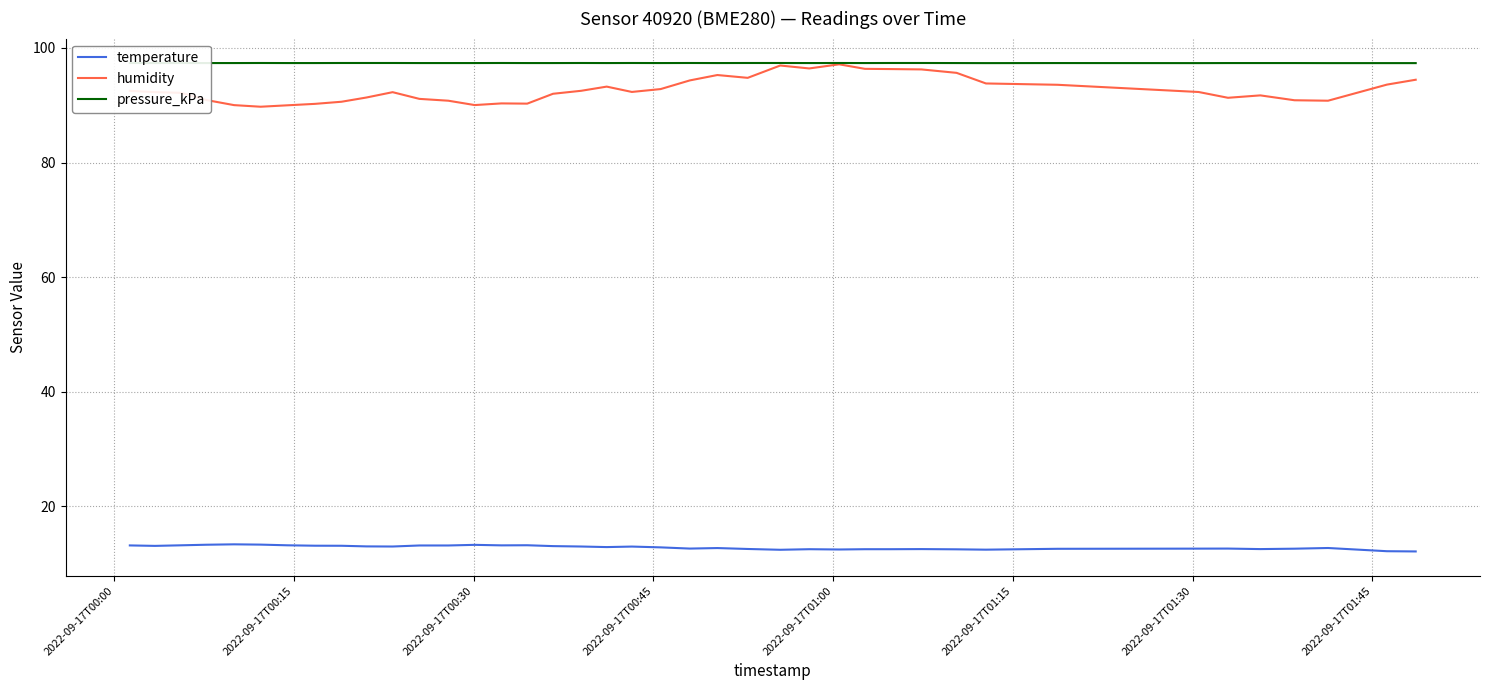

Count the number of categories in the chart.

40